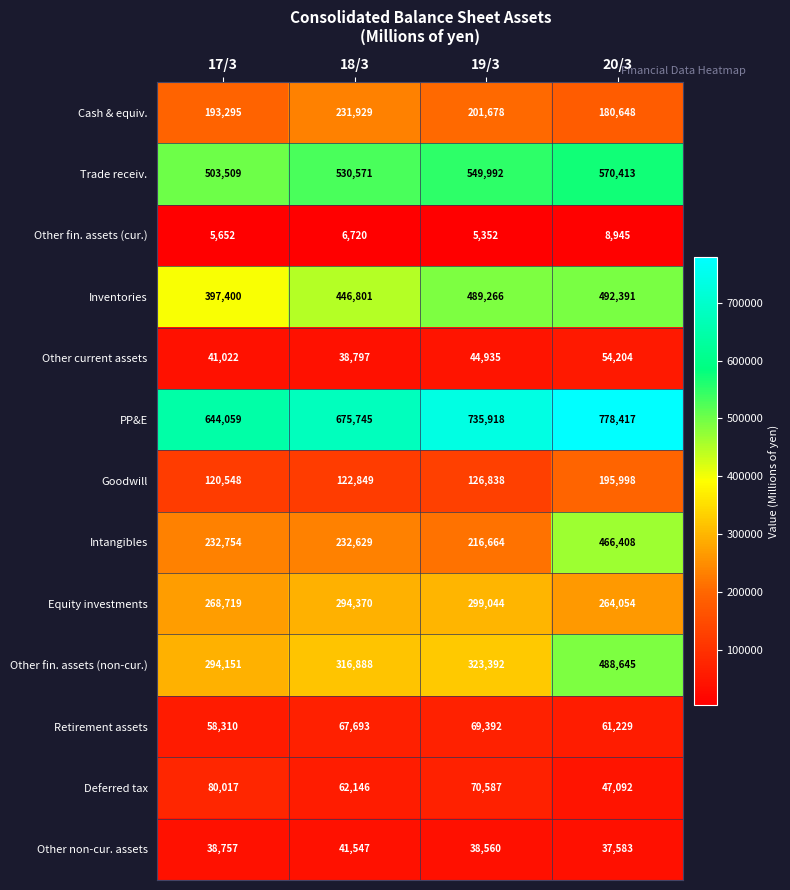

What is the approximate value of Cash & equiv. at 17/3, to the nearest 50?

193300